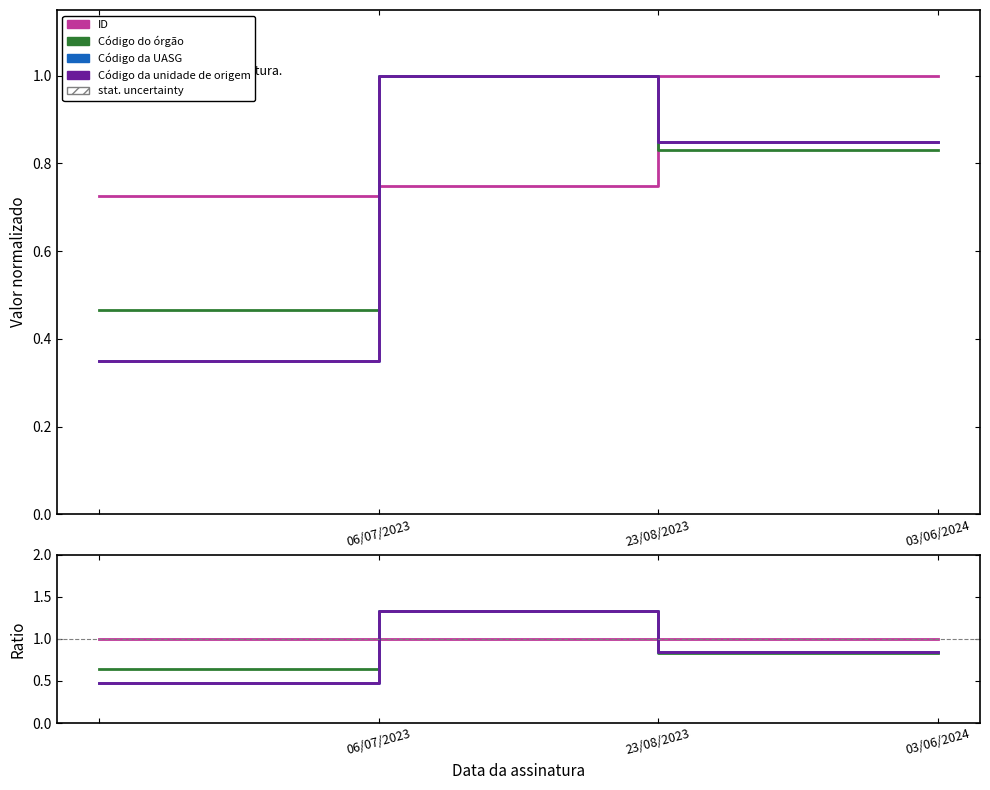

Is this an area chart (filled region under the line)?

No